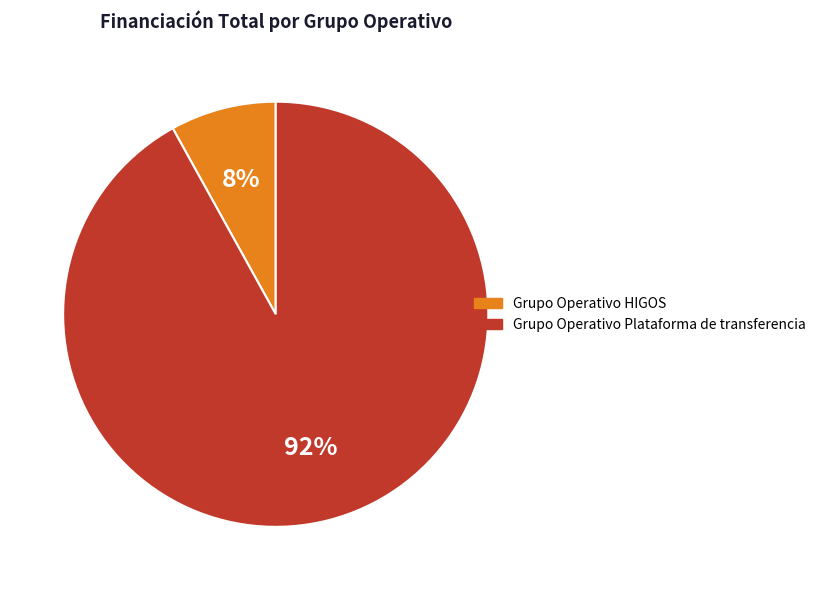

What is the smallest slice in the pie chart?

Grupo Operativo HIGOS